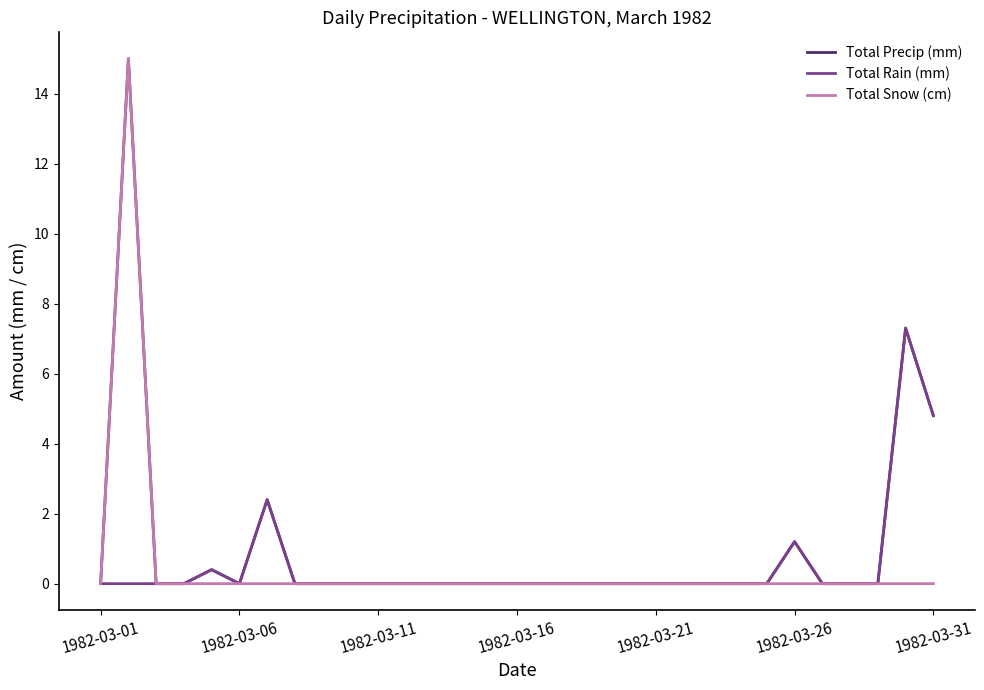

Reading left to right, list all the values displayed in this chart.

Total Precip (mm): 0.0	15.0	0.0	0.0	0.4	0.0	2.4	0.0	0.0	0.0	0.0	0.0	0.0	0.0	0.0	0.0	0.0	0.0	0.0	0.0	0.0	0.0	0.0	0.0	0.0	1.2	0.0	0.0	0.0	7.3	4.8
Total Rain (mm): 0.0	0.0	0.0	0.0	0.4	0.0	2.4	0.0	0.0	0.0	0.0	0.0	0.0	0.0	0.0	0.0	0.0	0.0	0.0	0.0	0.0	0.0	0.0	0.0	0.0	1.2	0.0	0.0	0.0	7.3	4.8
Total Snow (cm): 0.0	15.0	0.0	0.0	0.0	0.0	0.0	0.0	0.0	0.0	0.0	0.0	0.0	0.0	0.0	0.0	0.0	0.0	0.0	0.0	0.0	0.0	0.0	0.0	0.0	0.0	0.0	0.0	0.0	0.0	0.0